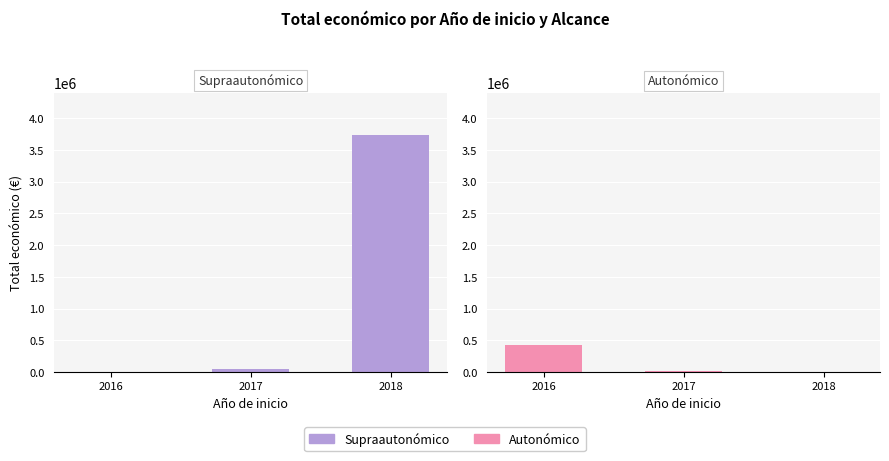

At which category is the sum across all series the highest?

2018